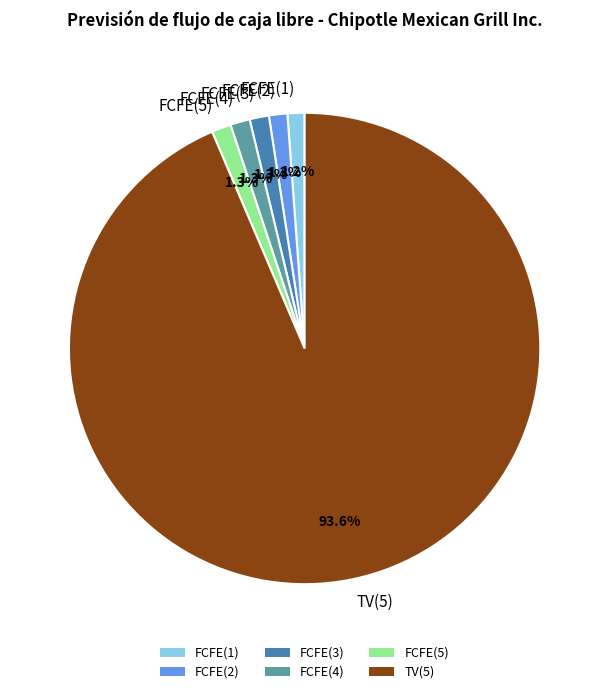

Which slice is the largest?

TV(5)